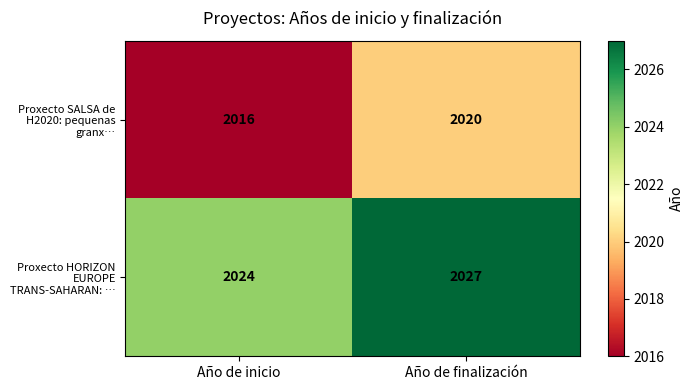

The Proxecto SALSA de H2020: pequenas granx… series shows 2016 at Año de inicio. True or false?

True